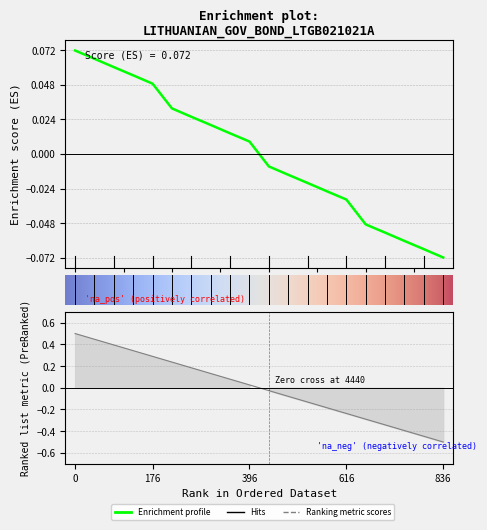

Reading right to left, transcribe all the data shown in this chart.

-0.1	-0.1	-0.1	-0.1	-0.0	-0.0	-0.0	-0.0	-0.0	-0.0	0.0	0.0	0.0	0.0	0.0	0.0	0.1	0.1	0.1	0.1